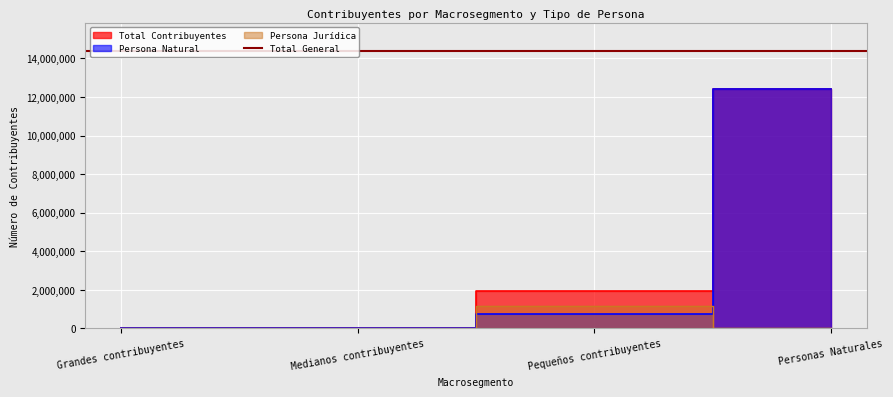

Which series has the widest spread of values?

Persona Natural